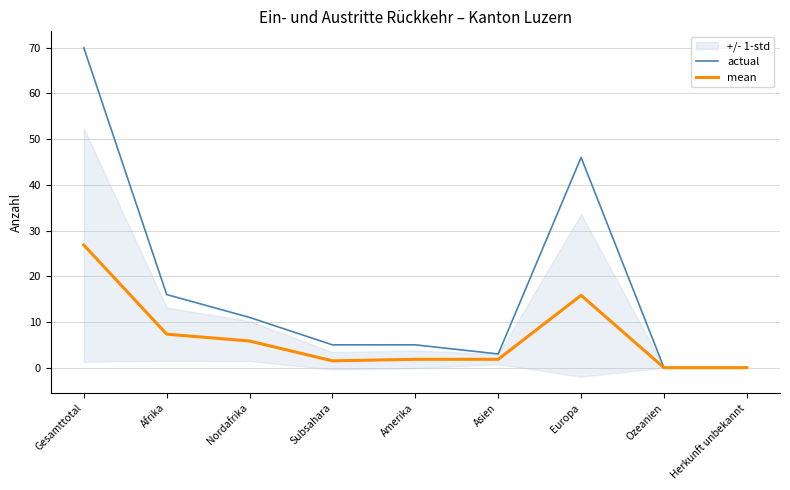

How many interior local valleys does the actual series have?

1